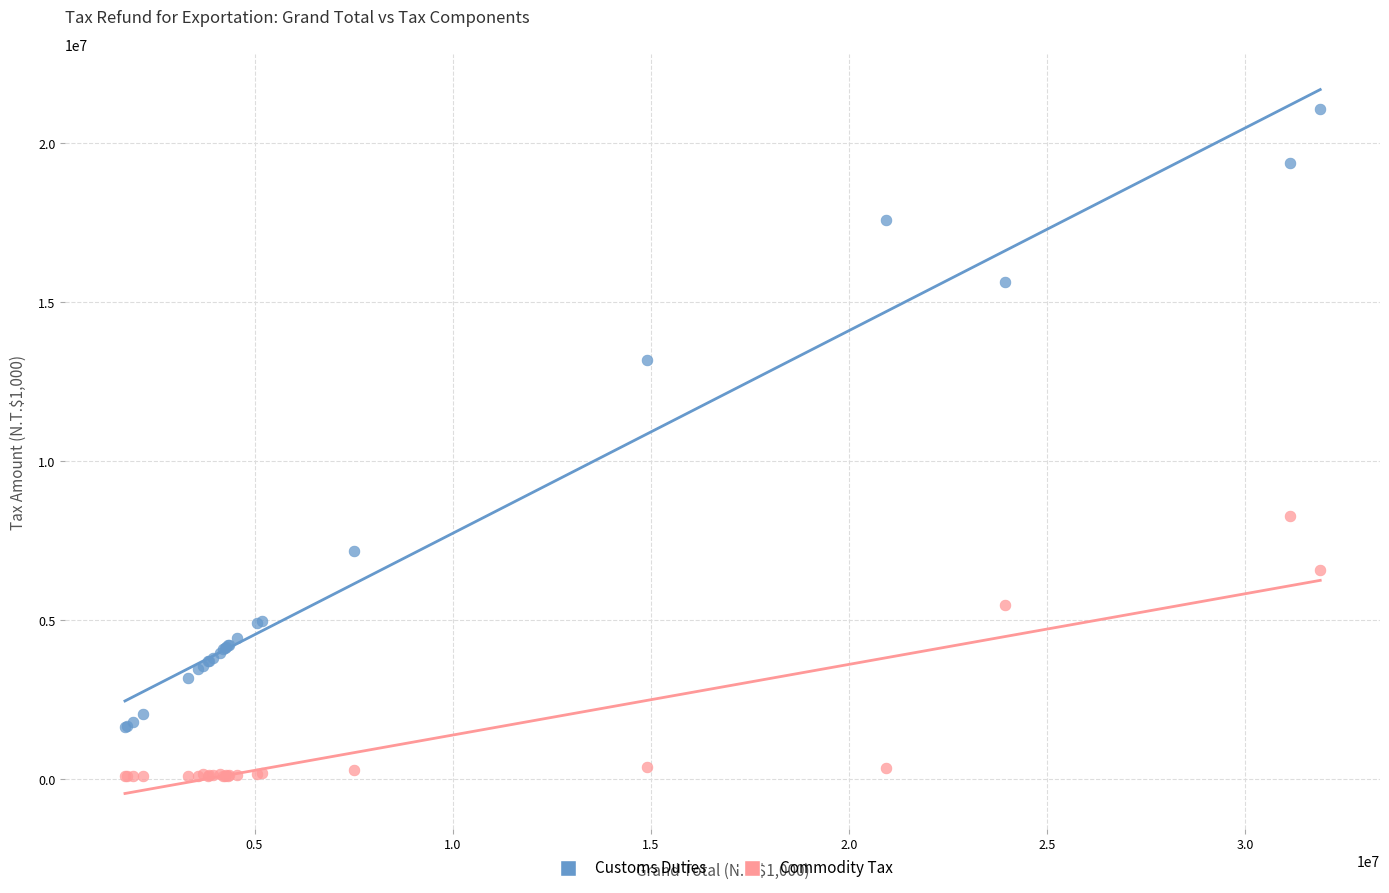

Which series contains the highest Y value?

Customs Duties